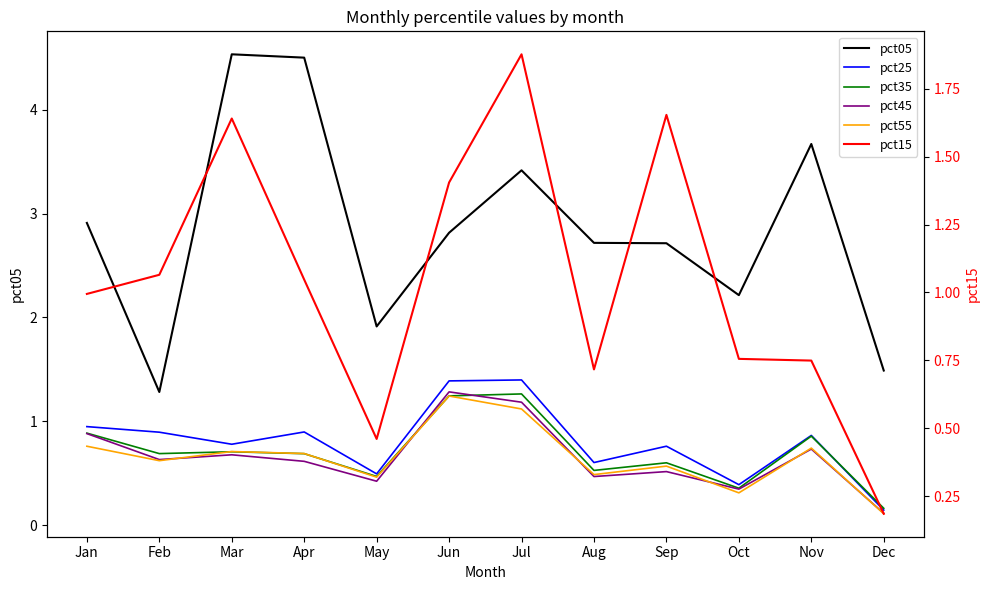

How many interior local peaks does the pct45 series have?

4